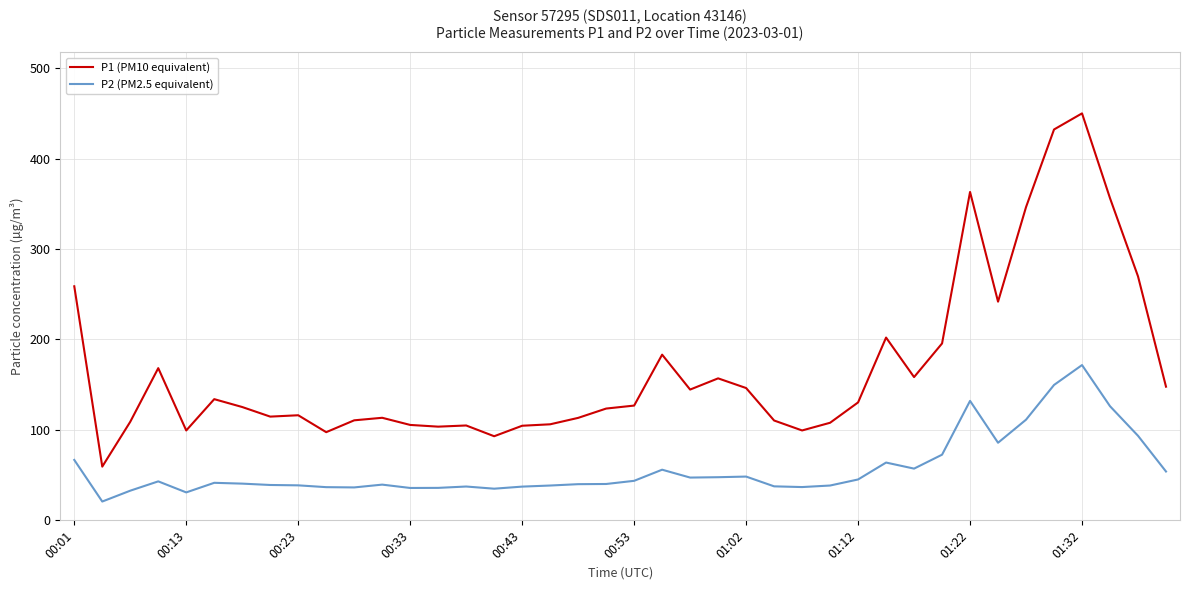

Which series has the largest range (max minus min)?

P1 (PM10 equivalent)